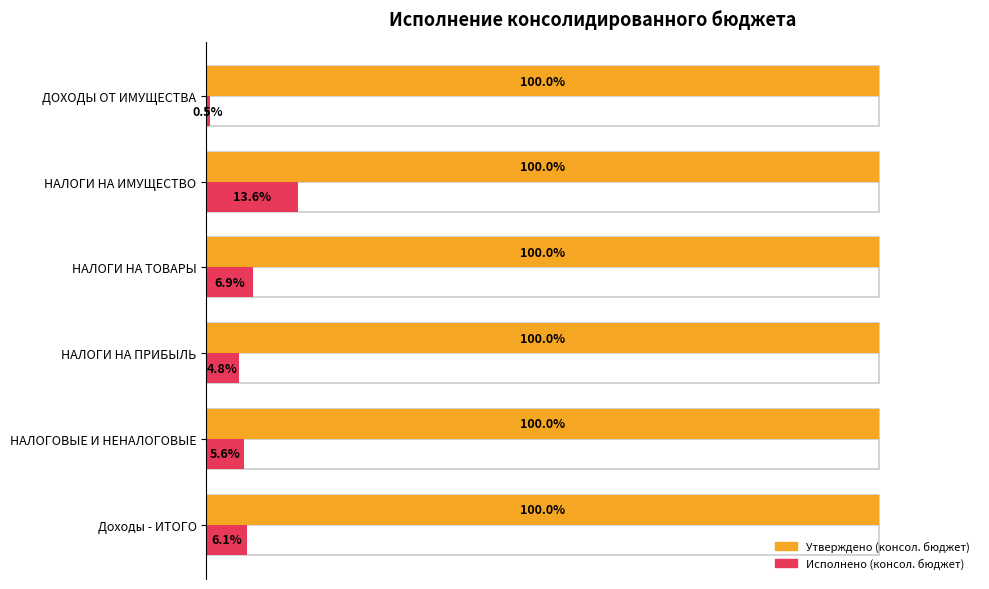

True or false: Исполнено (консол. бюджет) has a value of 8.3 at Доходы - ИТОГО.

False